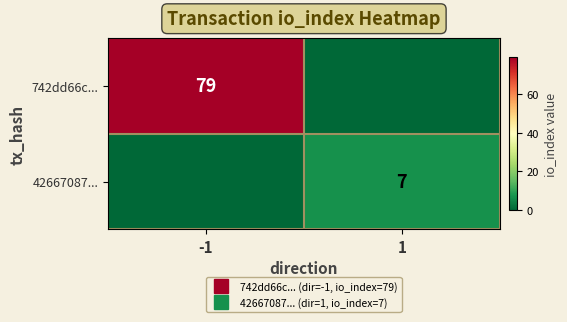

Between -1 and 1, which series saw the biggest shift?

742dd66c...